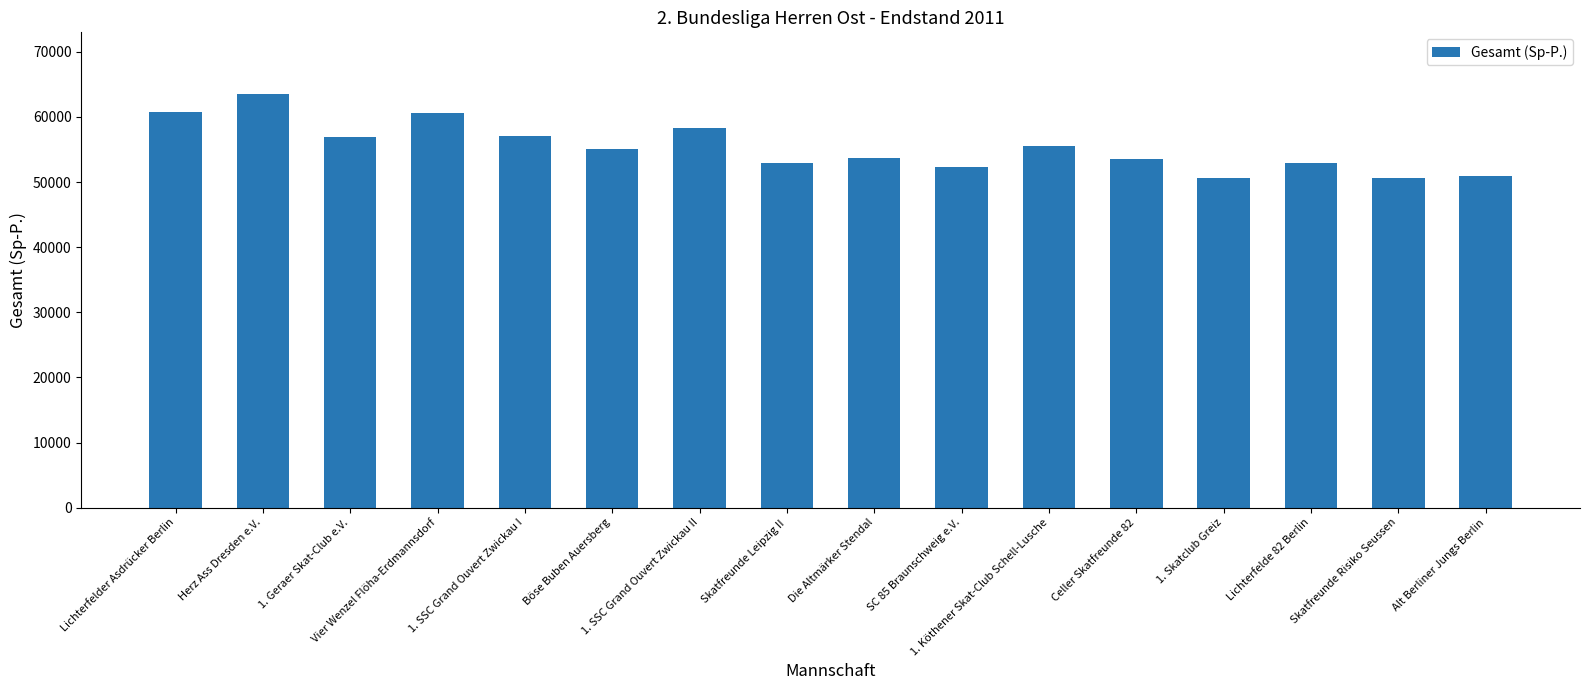

How many bars are there in total?

16